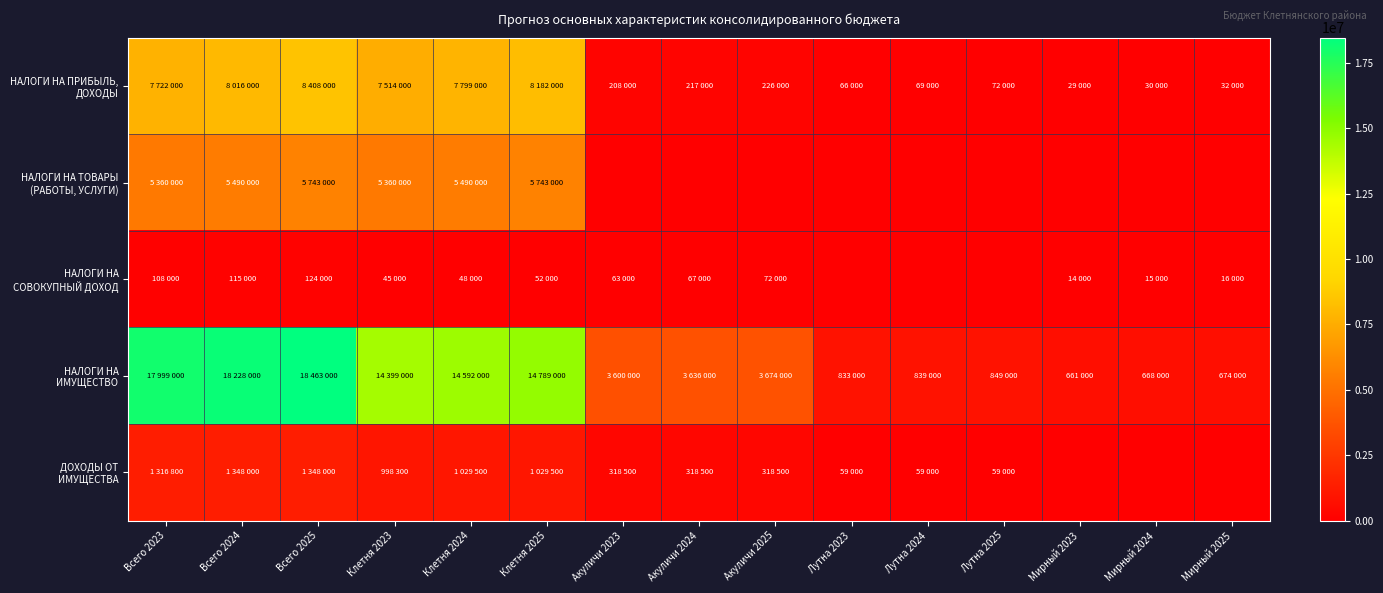

Count the number of data series in this chart.

5